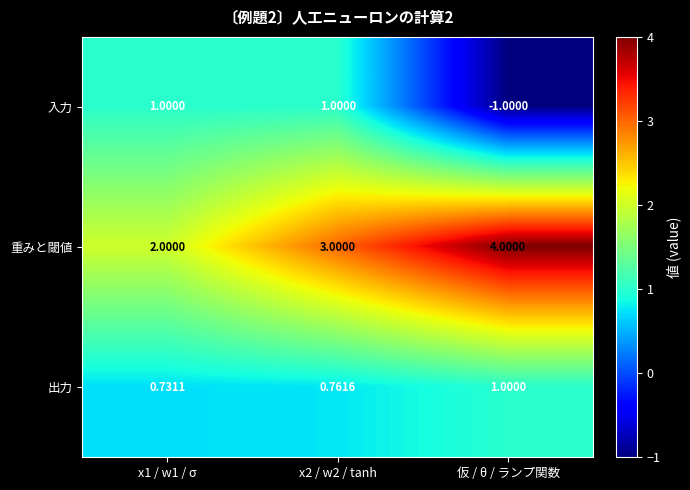

What is the difference between the highest and lowest values at 仮 / θ / ランプ関数?

5.0